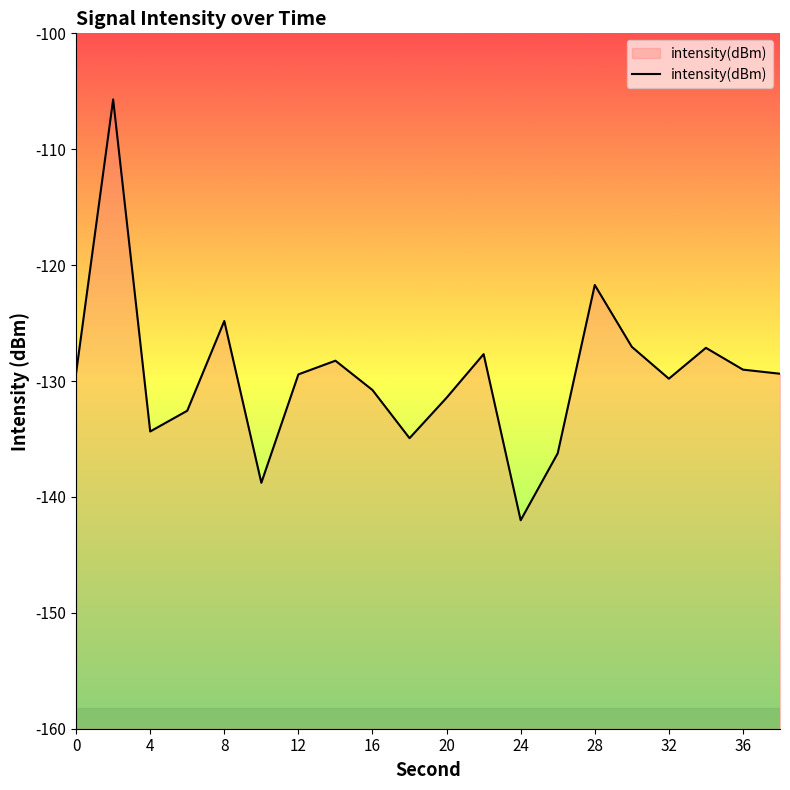

What is the difference between the maximum and minimum values?

36.3